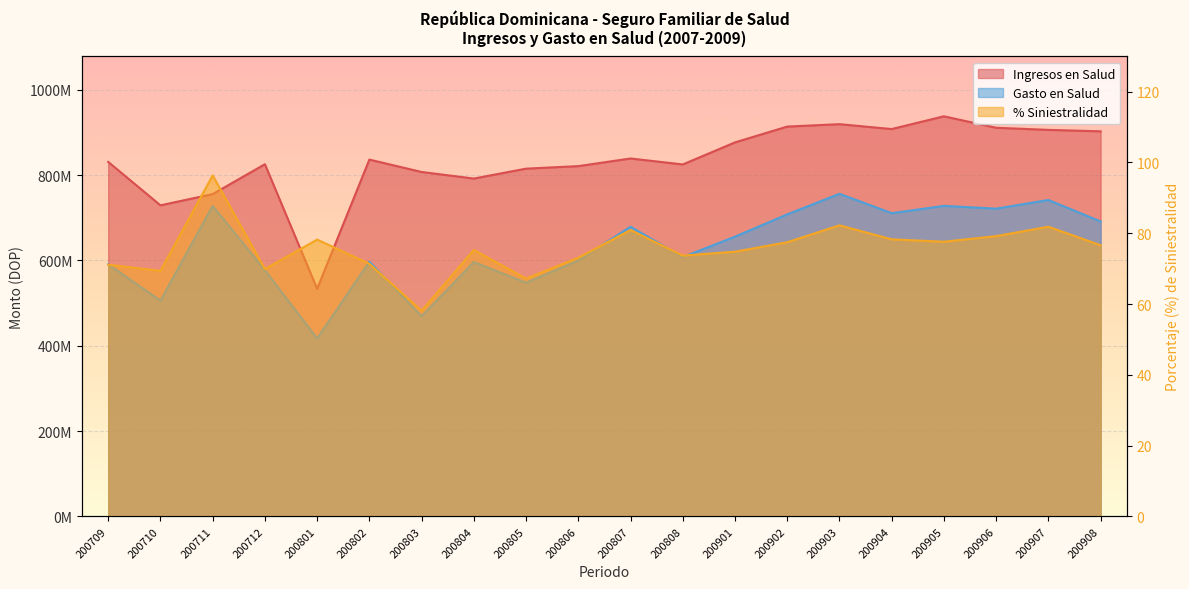

Rank the series by their maximum value, from lowest to highest.

Porcentaje (%) de Siniestralidad, Gasto en Salud, Ingresos en Salud